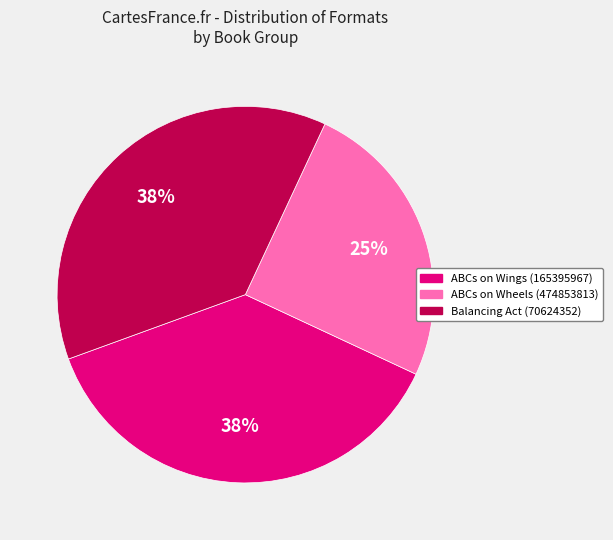

Is it true that ABCs on Wings (165395967) is 28% of the pie?

False